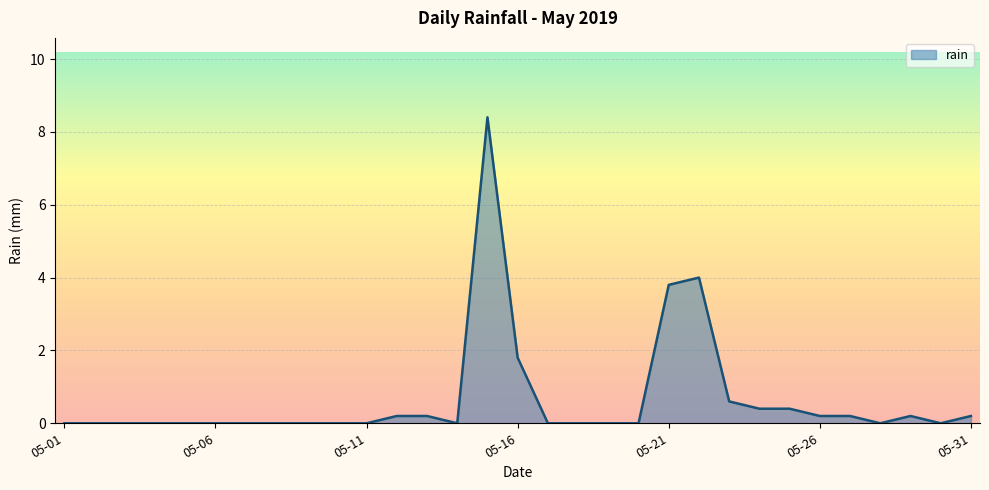

What is the difference between the maximum and minimum values?

8.4